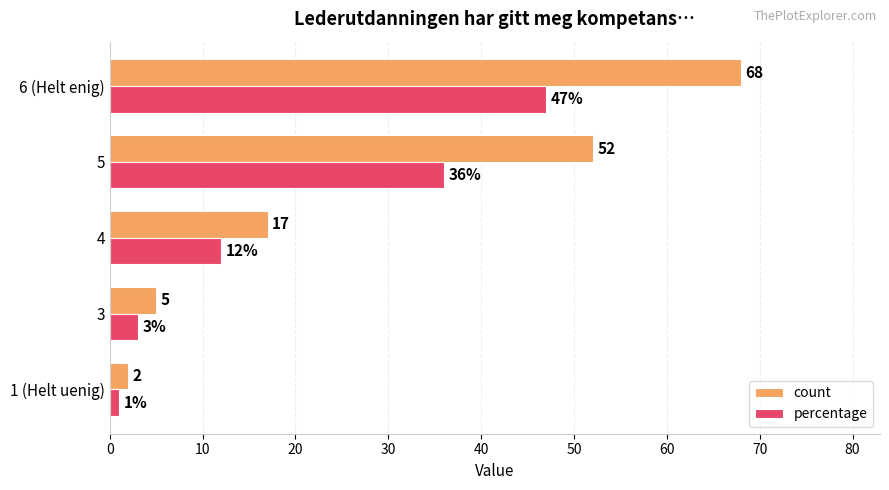

What is the difference between the maximum and second lowest values in the count series?

63